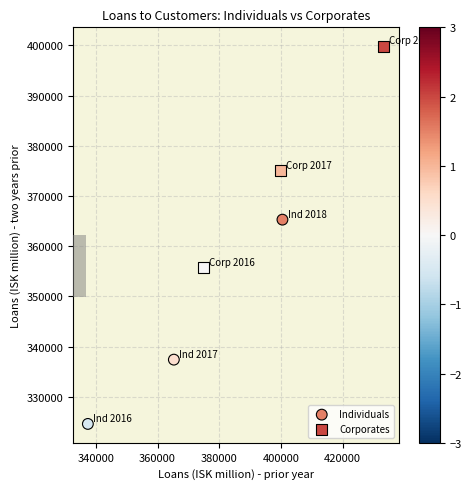

Which series has the widest spread of Y values?

Corporates